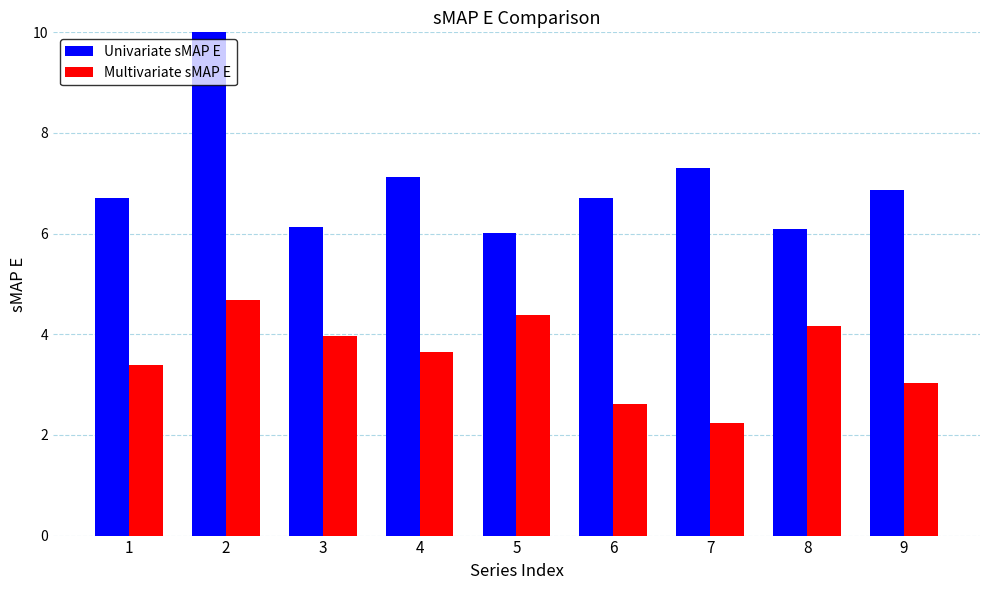

What value does the Multivariate sMAP E series have at 4?

3.6